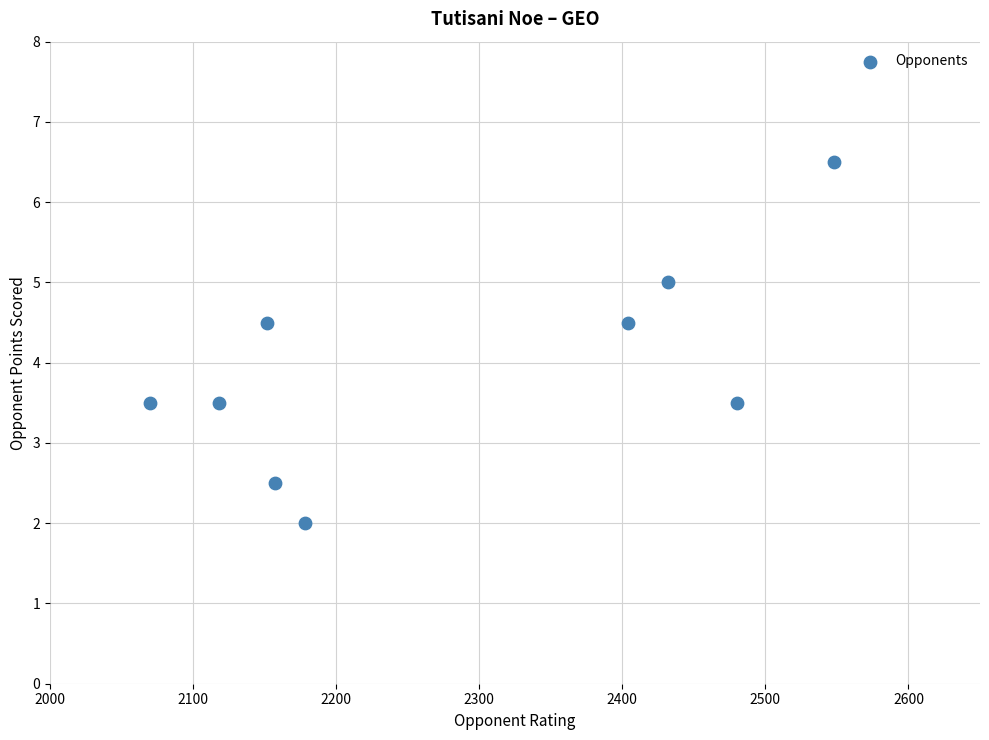

What is the range of Y values (max minus min)?

4.5